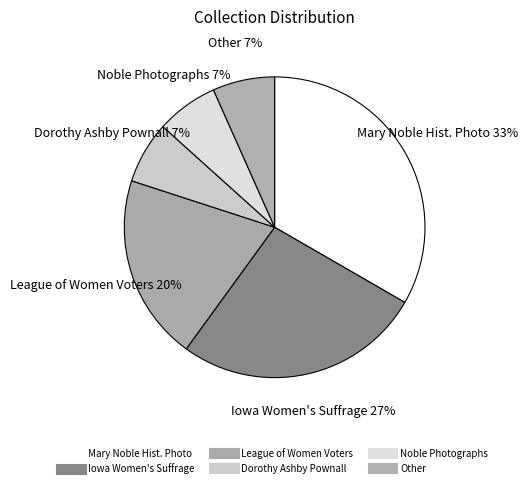

Is there a majority slice in this chart?

No